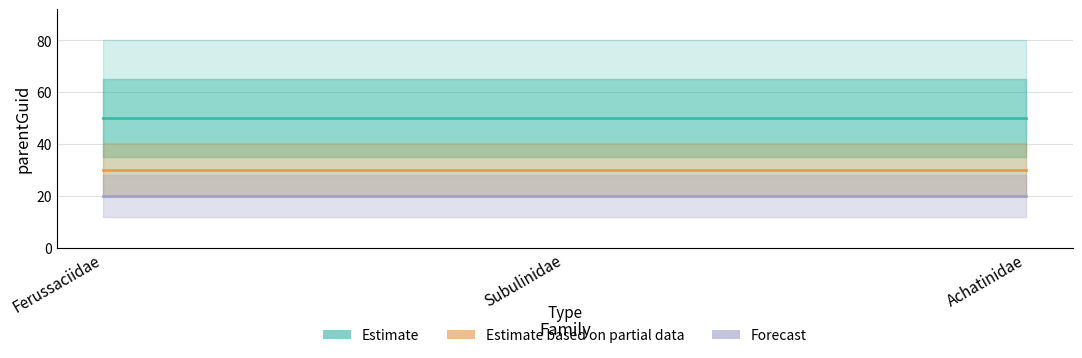

What are all the series names shown in the legend?

Estimate, Estimate based on partial data, Forecast